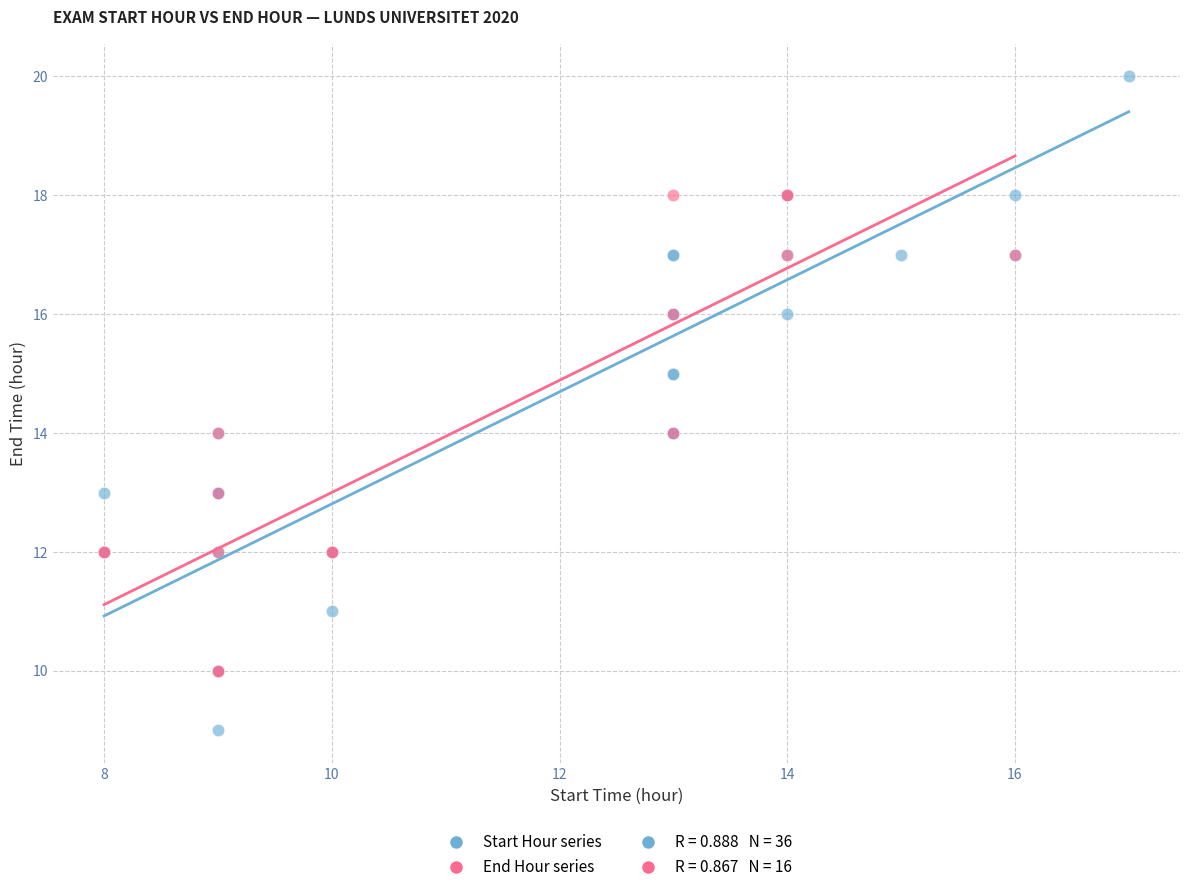

Which series reaches the maximum Y coordinate?

Start Hour series